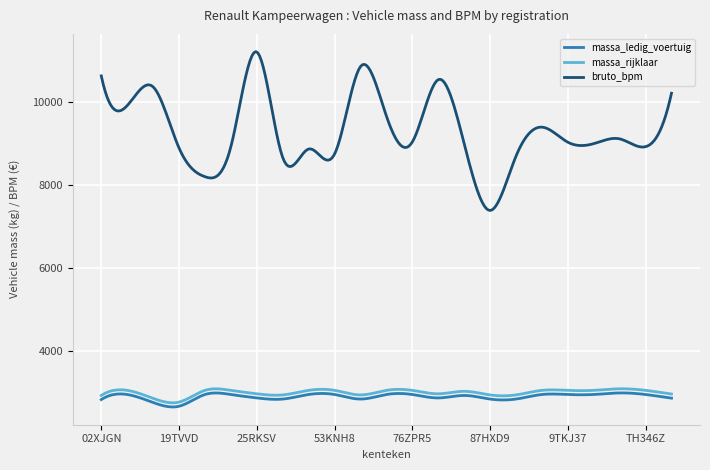

True or false: massa_rijklaar and bruto_bpm intersect in this chart.

False